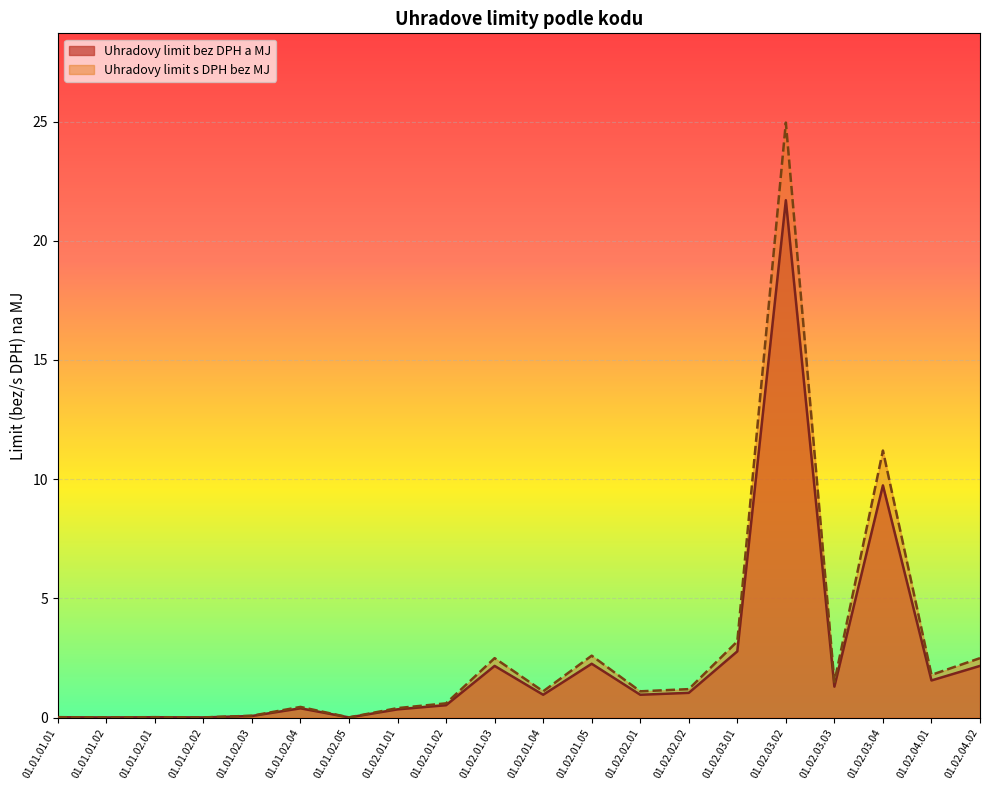

The Uhradovy limit s DPH bez MJ series shows 3.9 at 01.02.01.03. True or false?

False